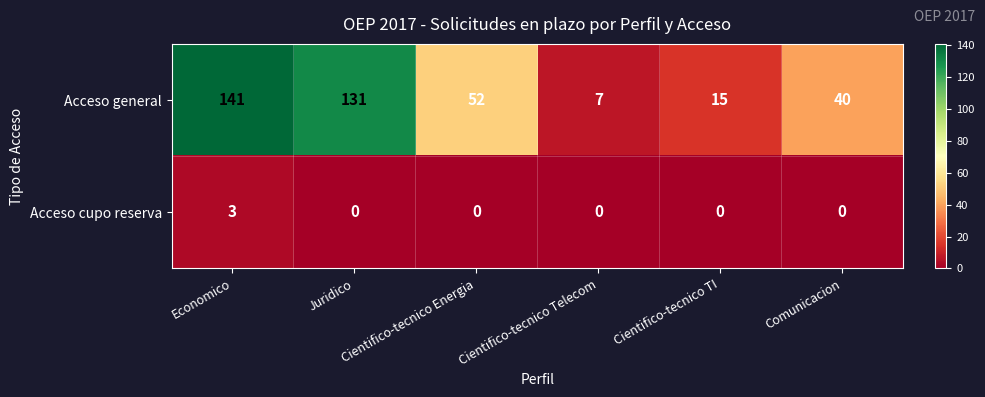

Which series has the widest spread of values?

Acceso general